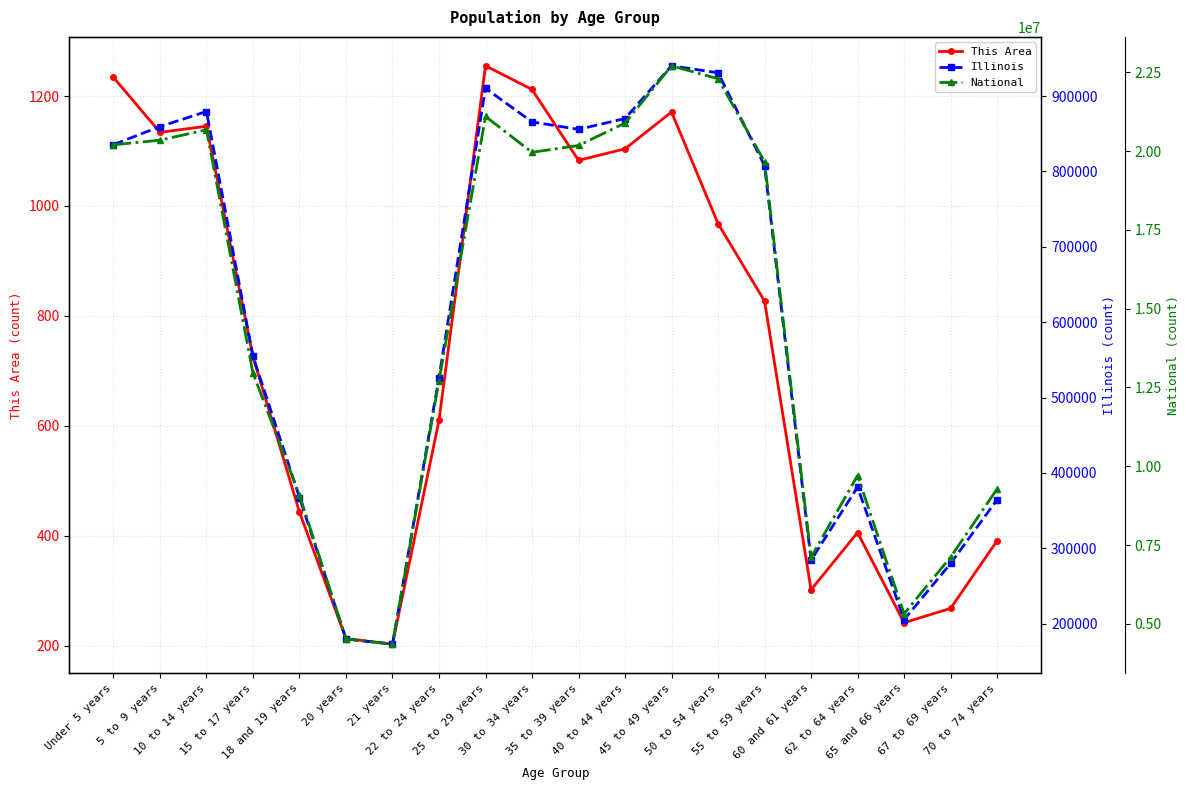

What is the difference between the second highest and minimum values in the This Area series?

1031